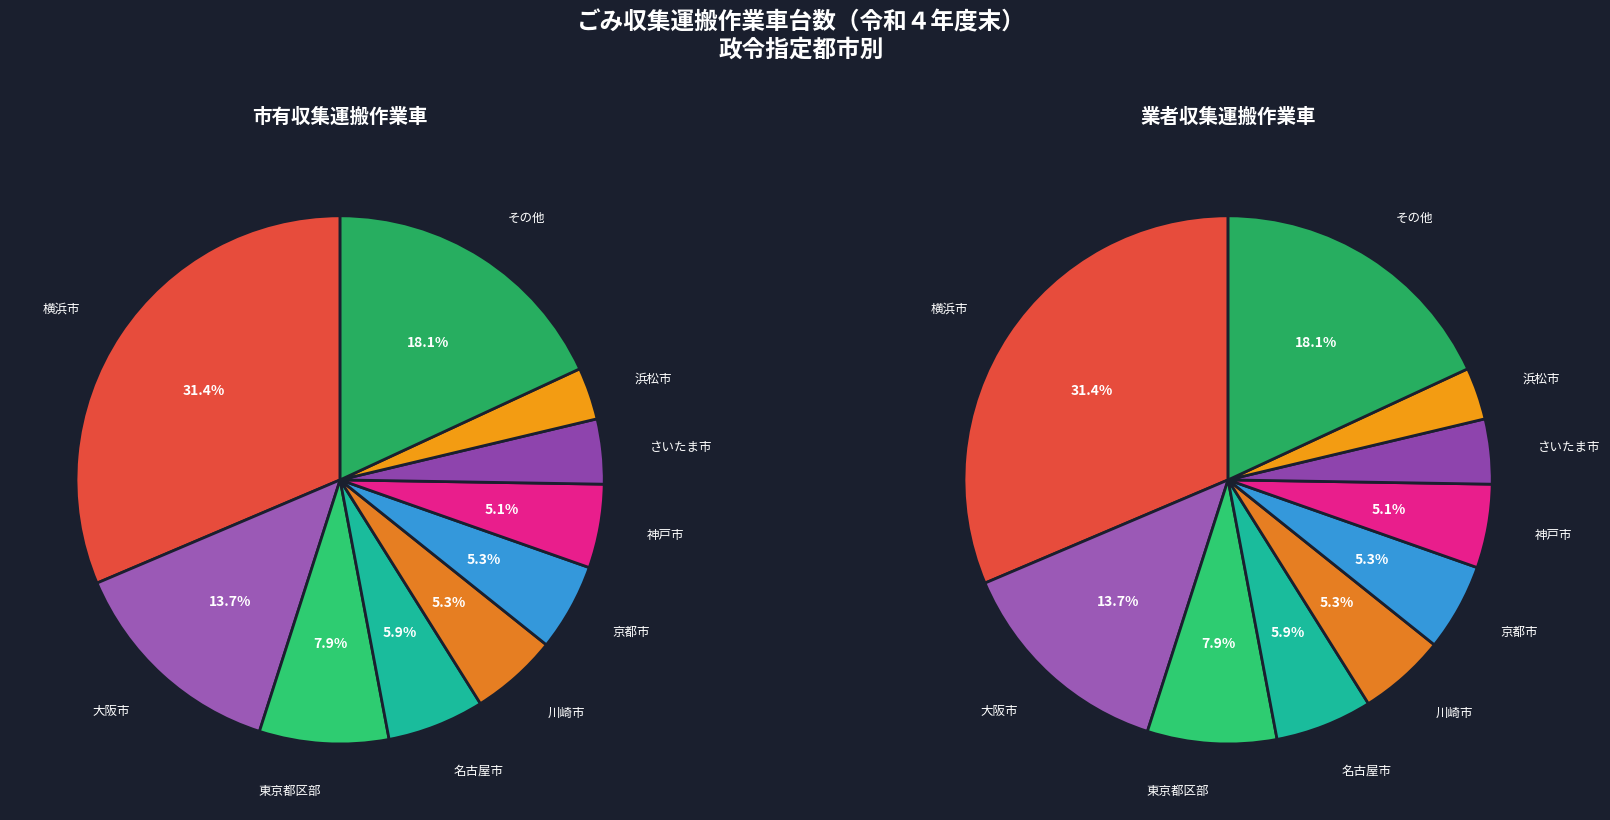

Does 神戸市 account for over 50% of the chart?

No